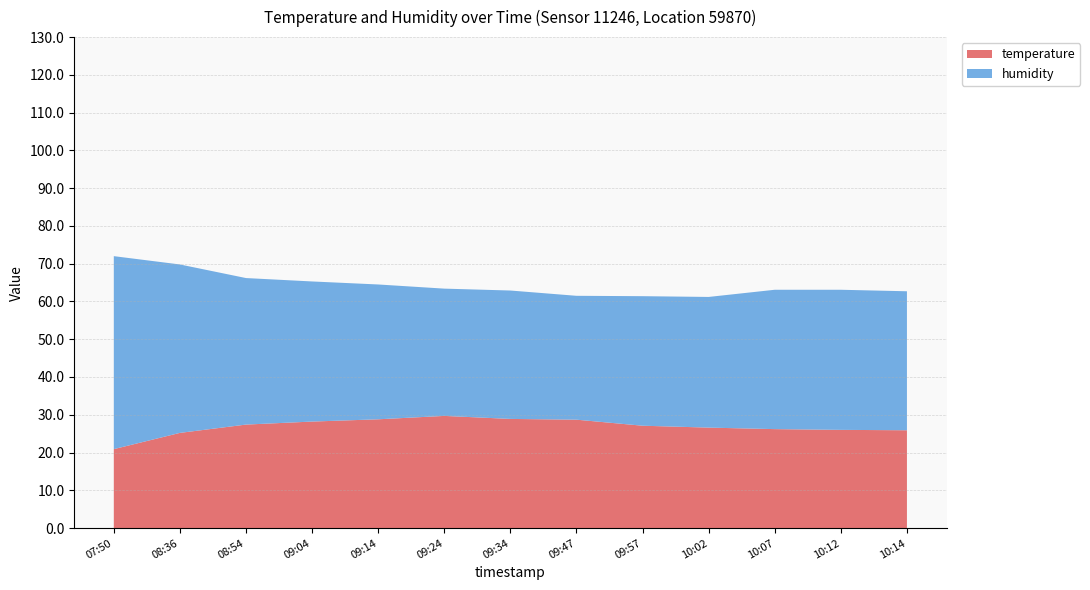

Reading right to left, list all the values displayed in this chart.

temperature: 25.9	26.0	26.2	26.6	27.1	28.7	28.9	29.7	28.8	28.2	27.4	25.2	20.9
humidity: 36.8	37.1	36.9	34.6	34.3	32.8	34.0	33.7	35.7	37.1	38.8	44.6	51.1